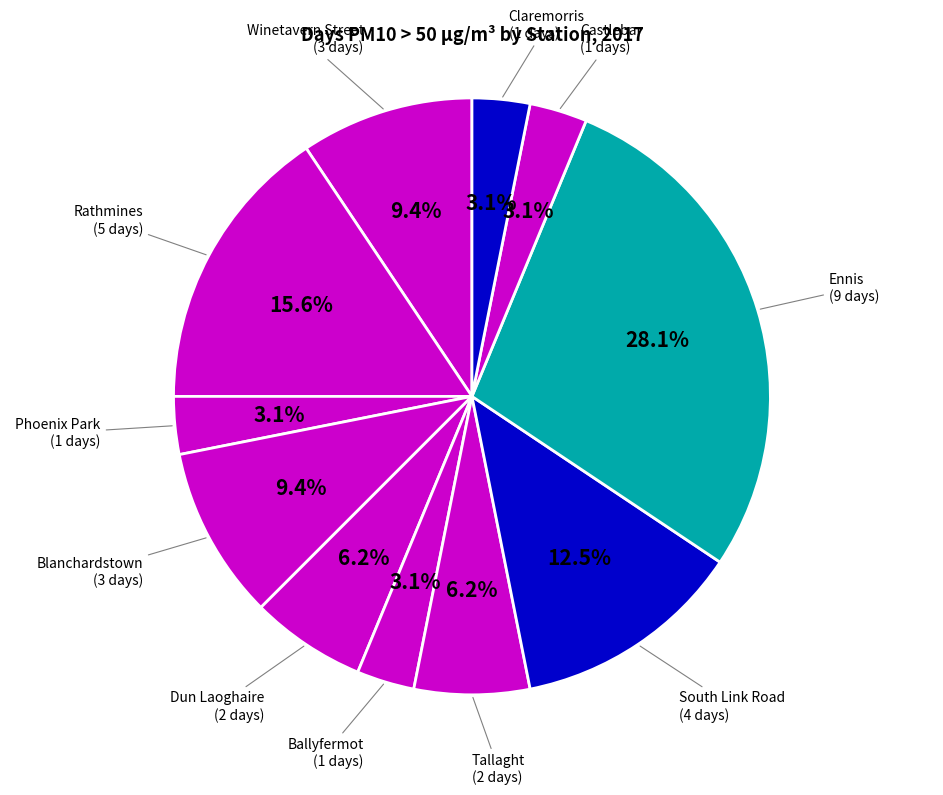

How many segments does this pie chart have?

11